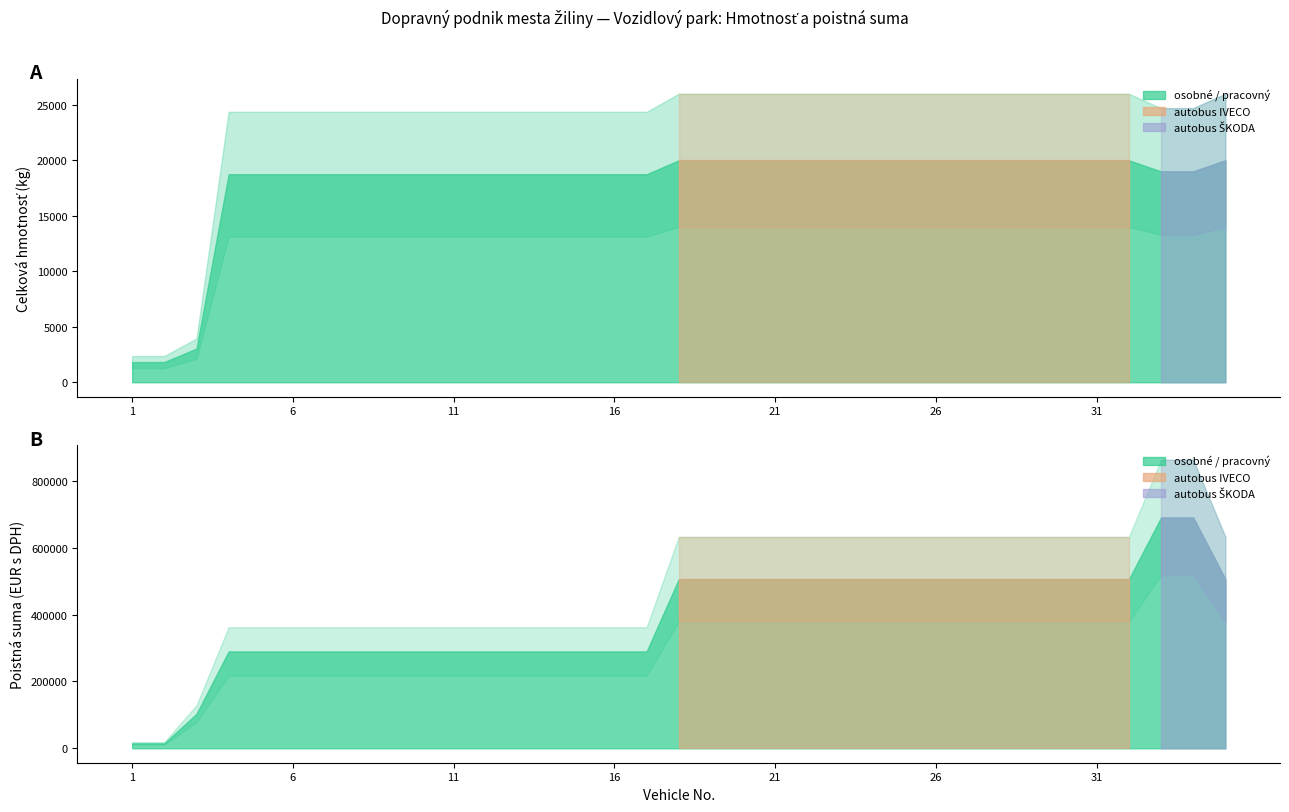

What is the average value of the Celková hmotnosť series?

17917.1